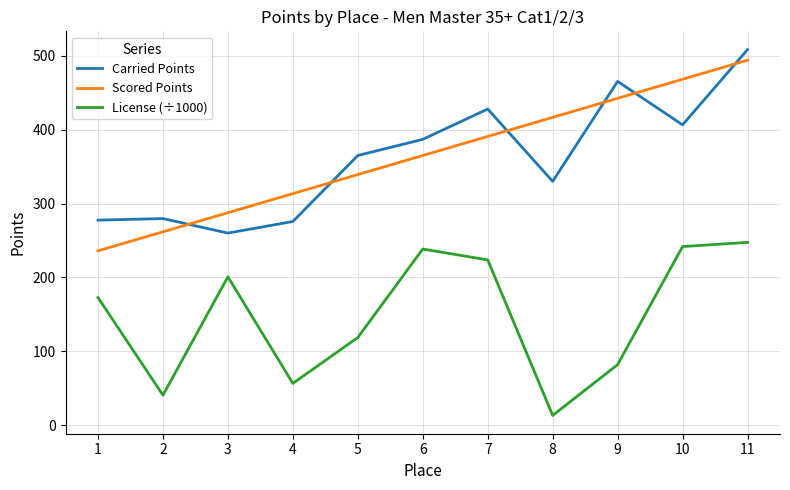

In License (÷1000), how many points are higher than both neighbors (excluding endpoints)?

2